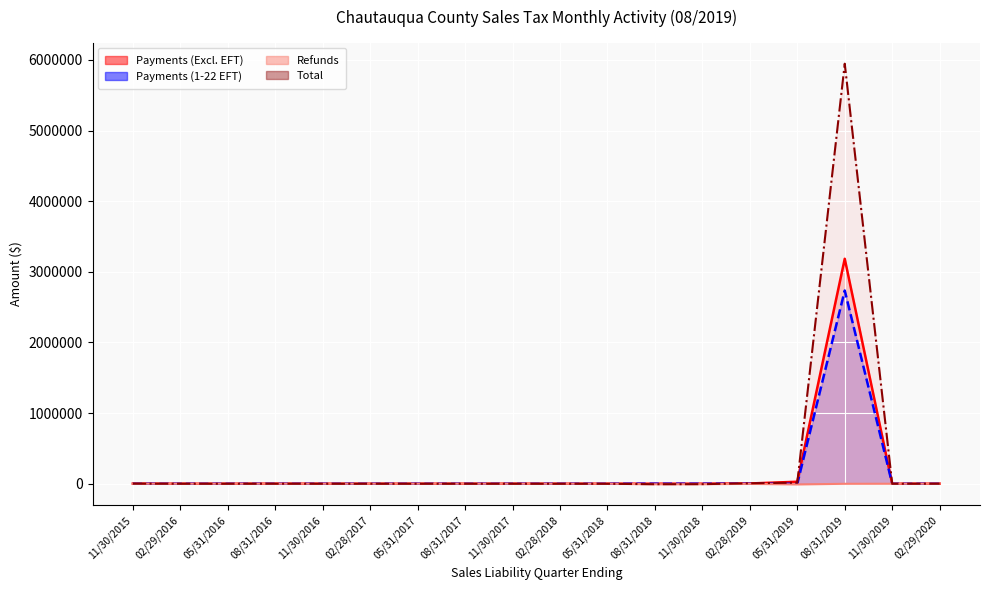

At which label is Refunds closest to -5048?

11/30/2018